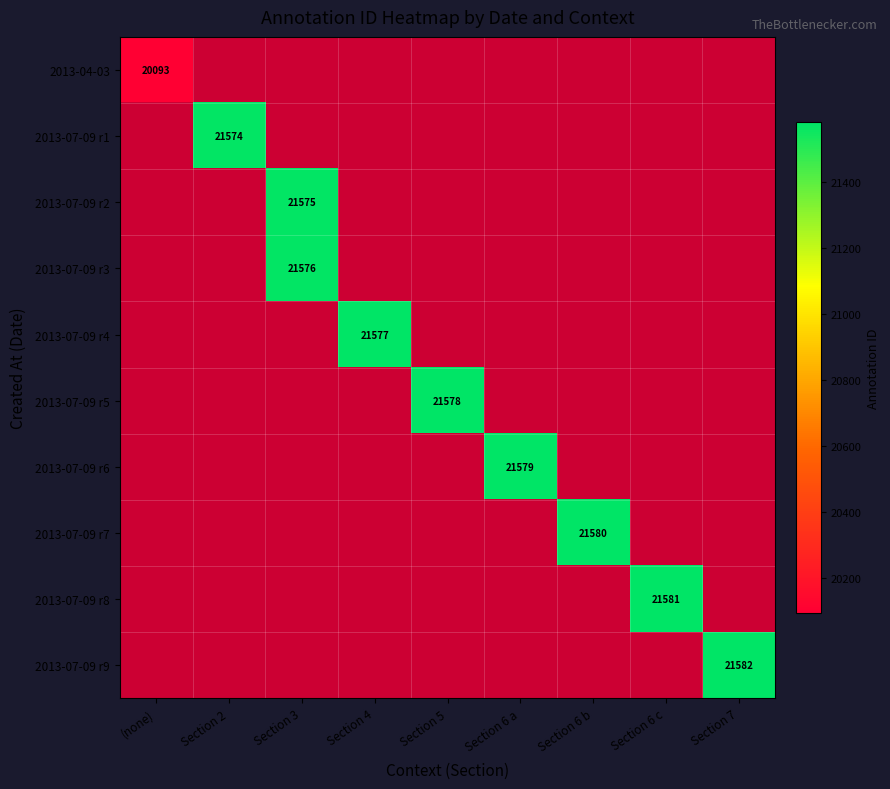

True or false: 2013-07-09 r5 has a value of 21578 at Section 5.

True